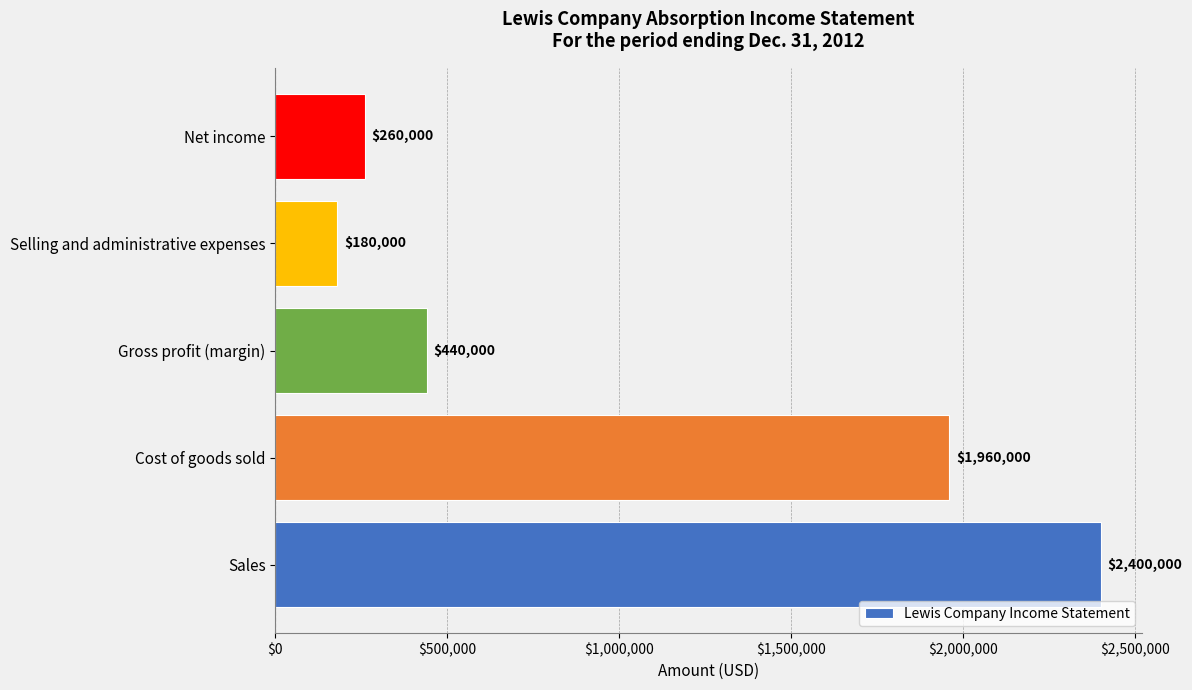

Approximately how many times larger is the value at Selling and administrative expenses compared to Net income?

0.7